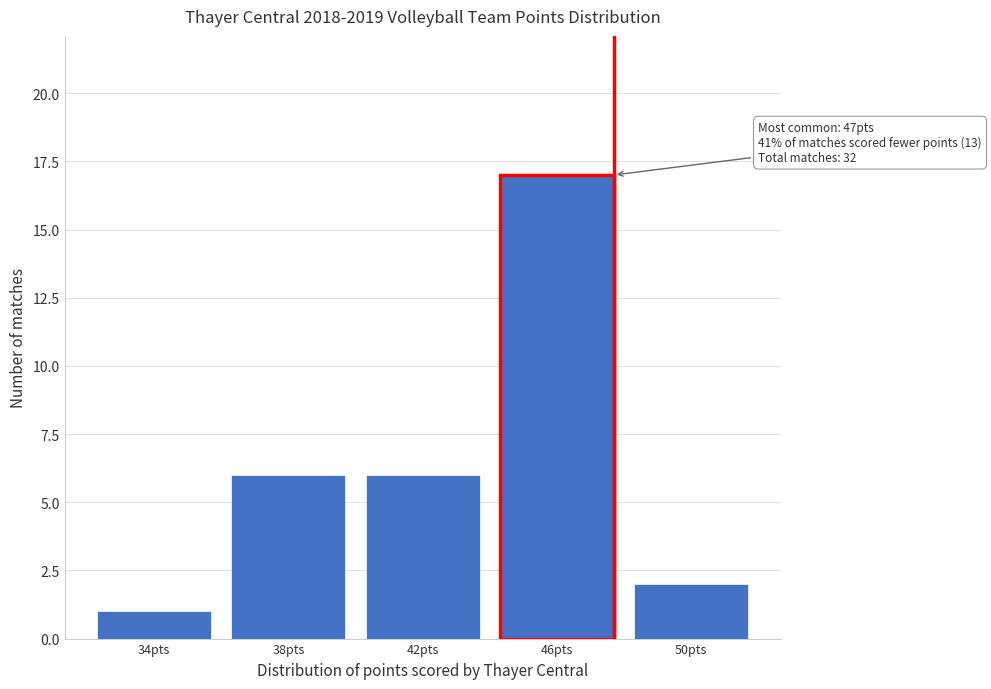

Reading left to right, what are all the values shown in this chart?

1	6	6	17	2